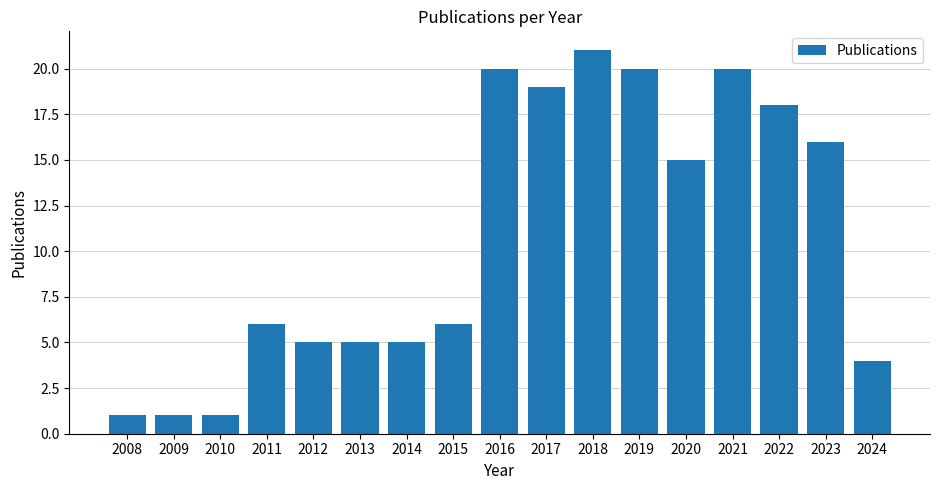

Count the number of categories in the chart.

17